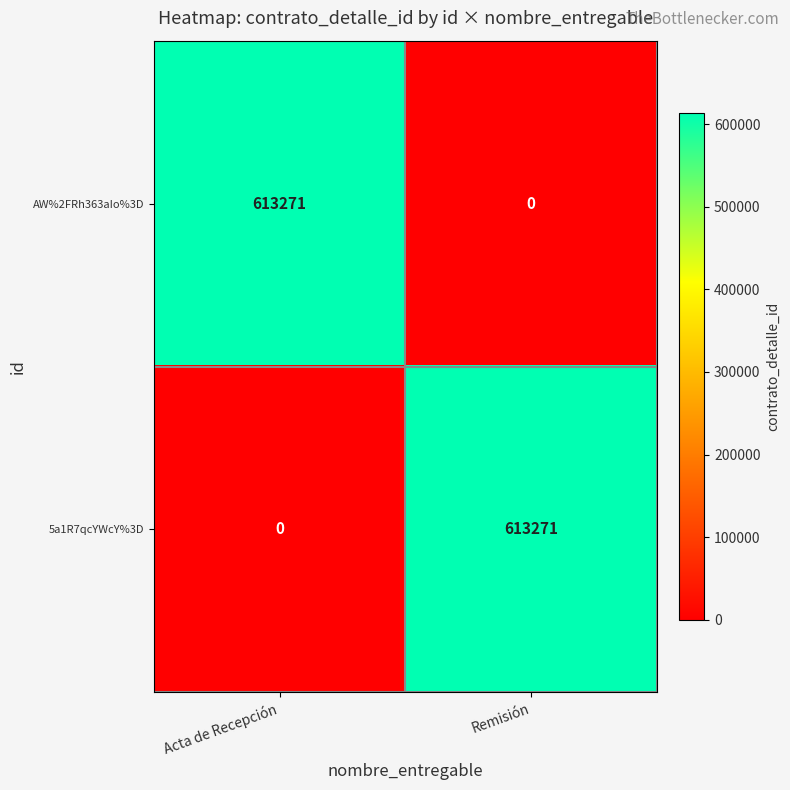

True or false: 5a1R7qcYWcY%3D has a value of 366315 at Acta de Recepción.

False